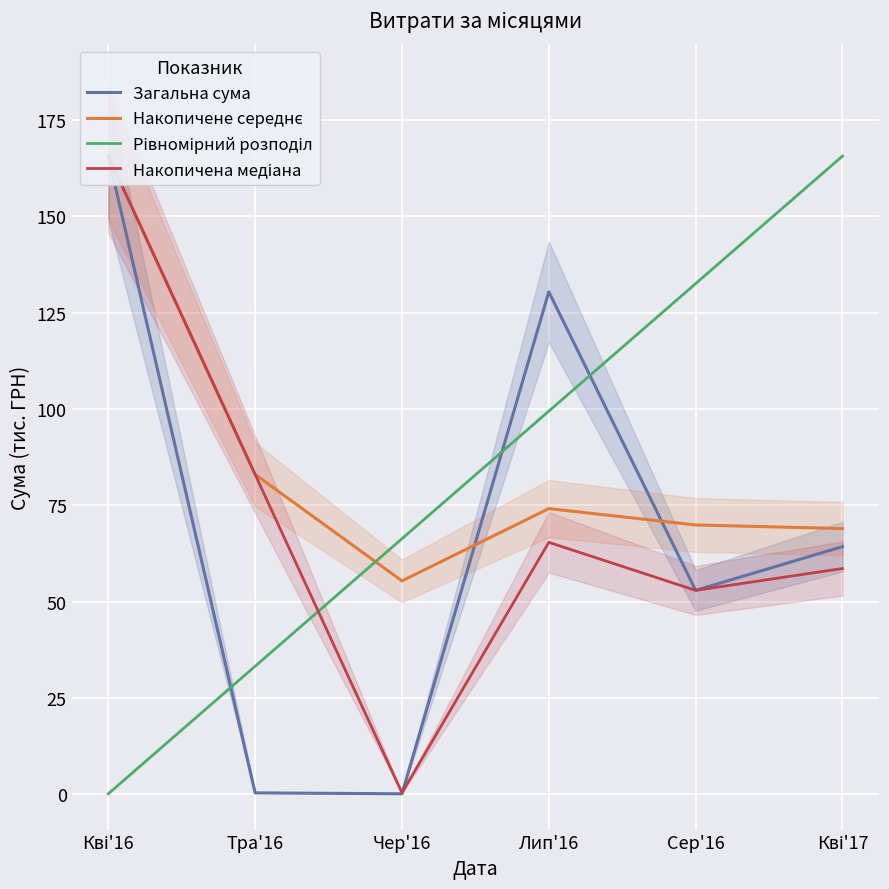

What is the difference between the maximum and minimum values in the Накопичена медіана series?

165.2